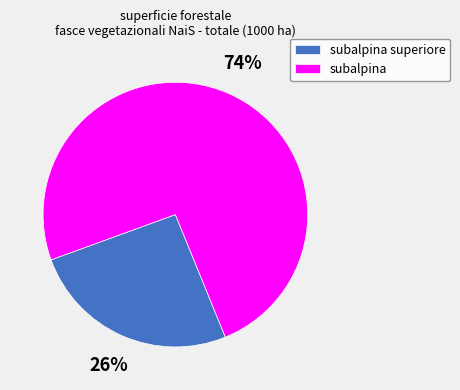

To the nearest percent, what is the average slice percentage?

50%